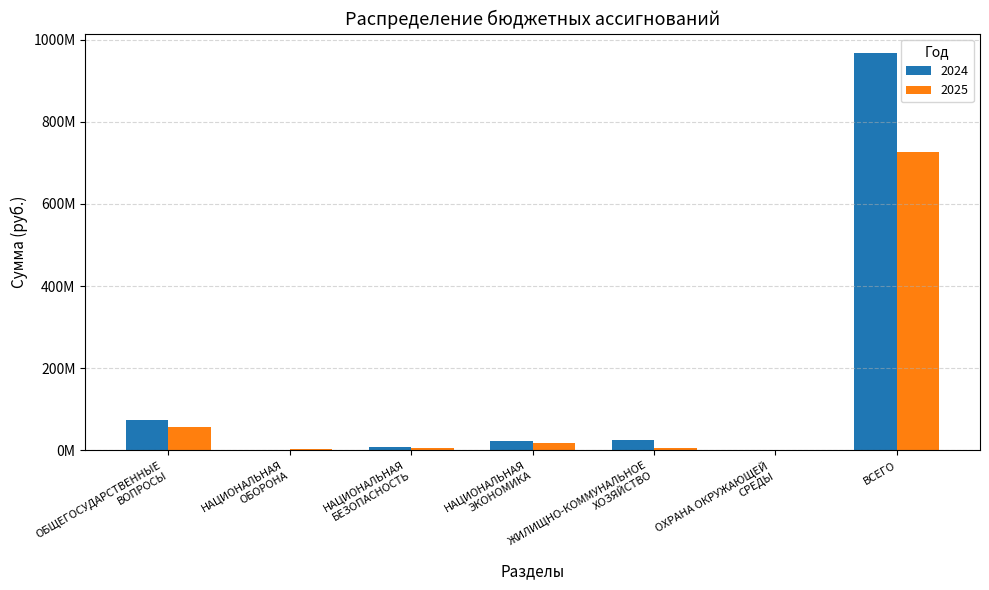

Are the bars horizontal?

No